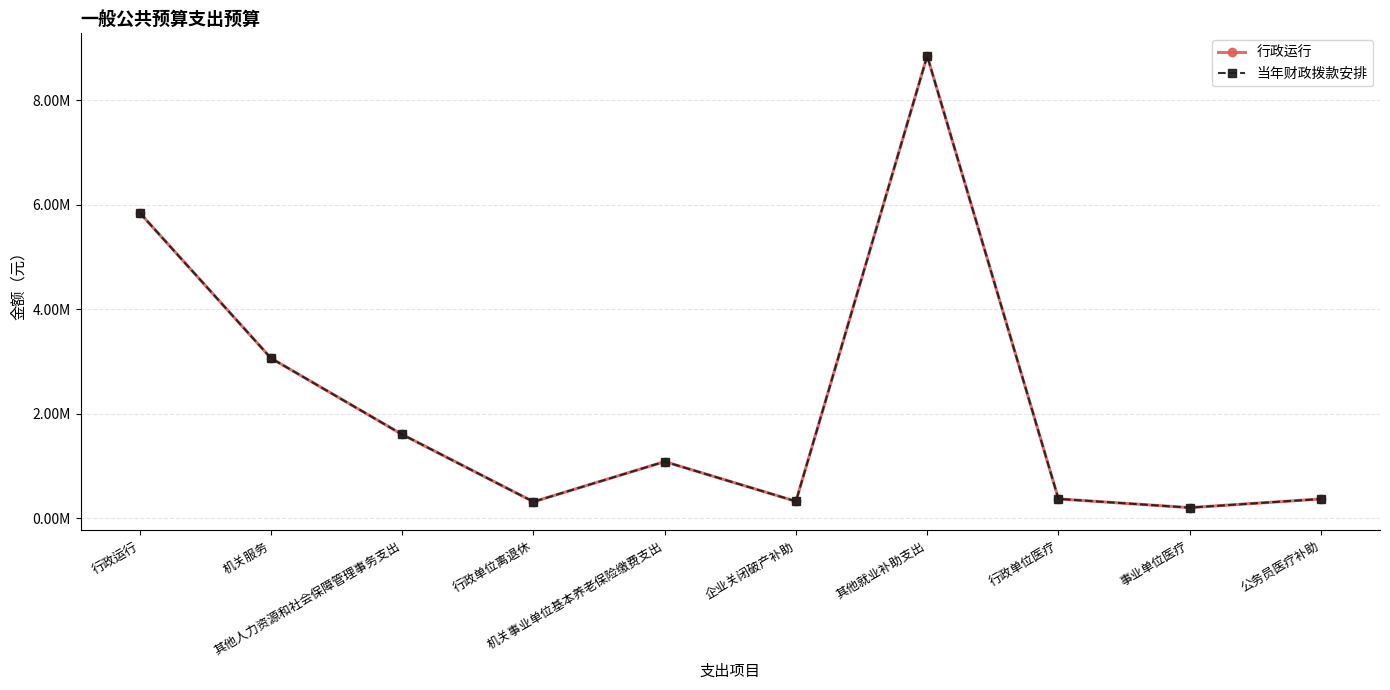

Is this an area chart (filled region under the line)?

No